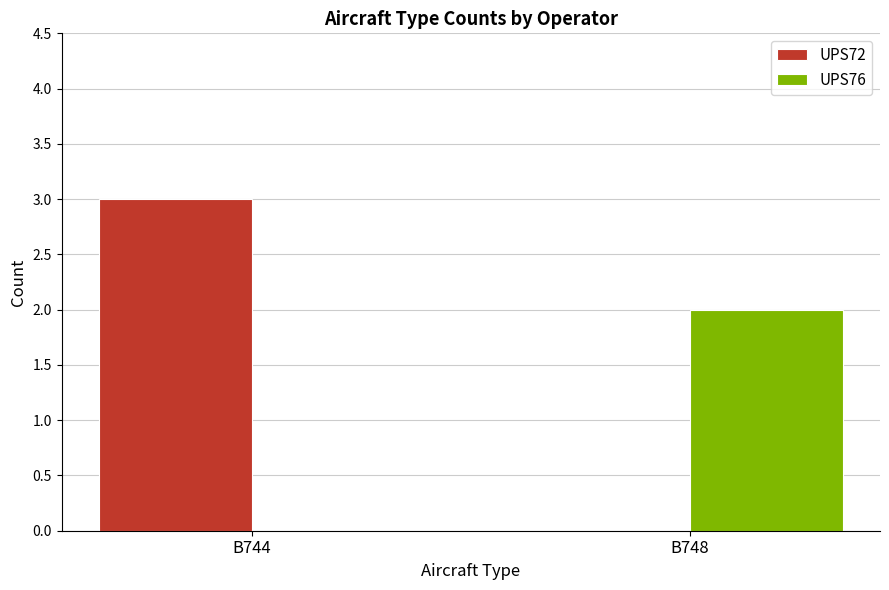

At which category is the sum across all series the highest?

B744